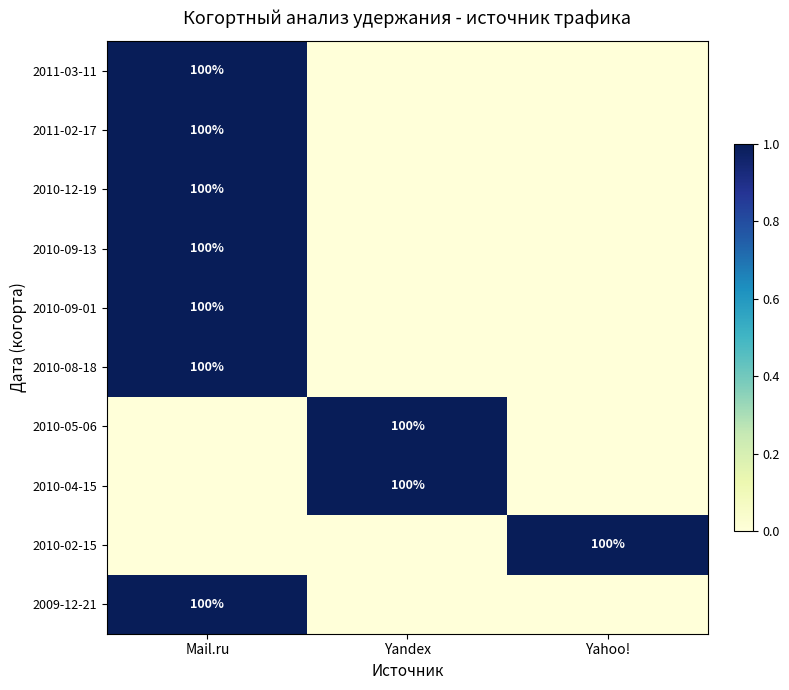

The 2011-03-11 series shows 52 at Mail.ru. True or false?

False